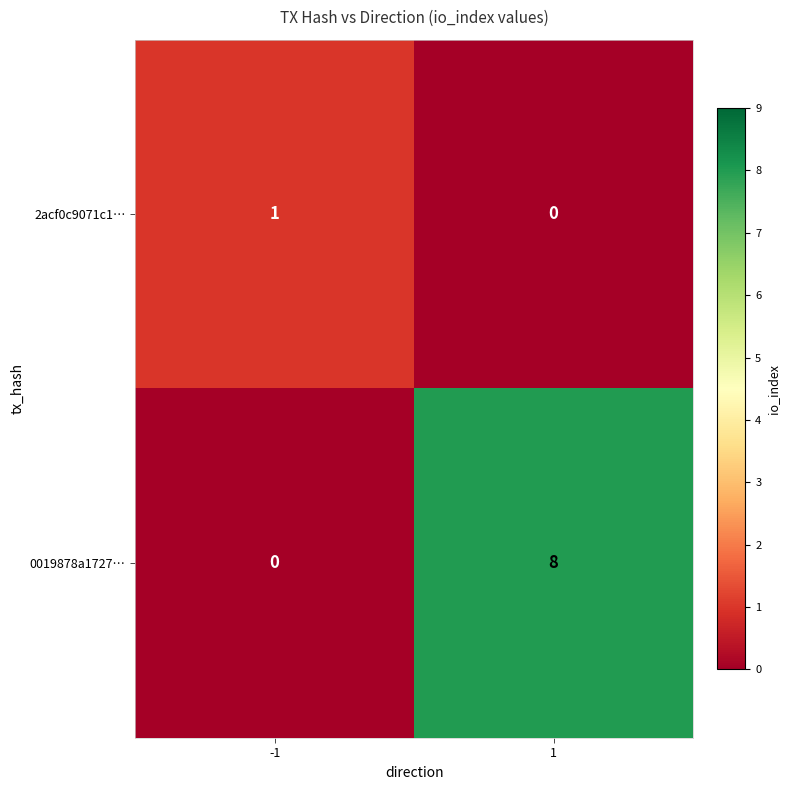

How many positive values does the 2acf0c9071c1… series have?

1